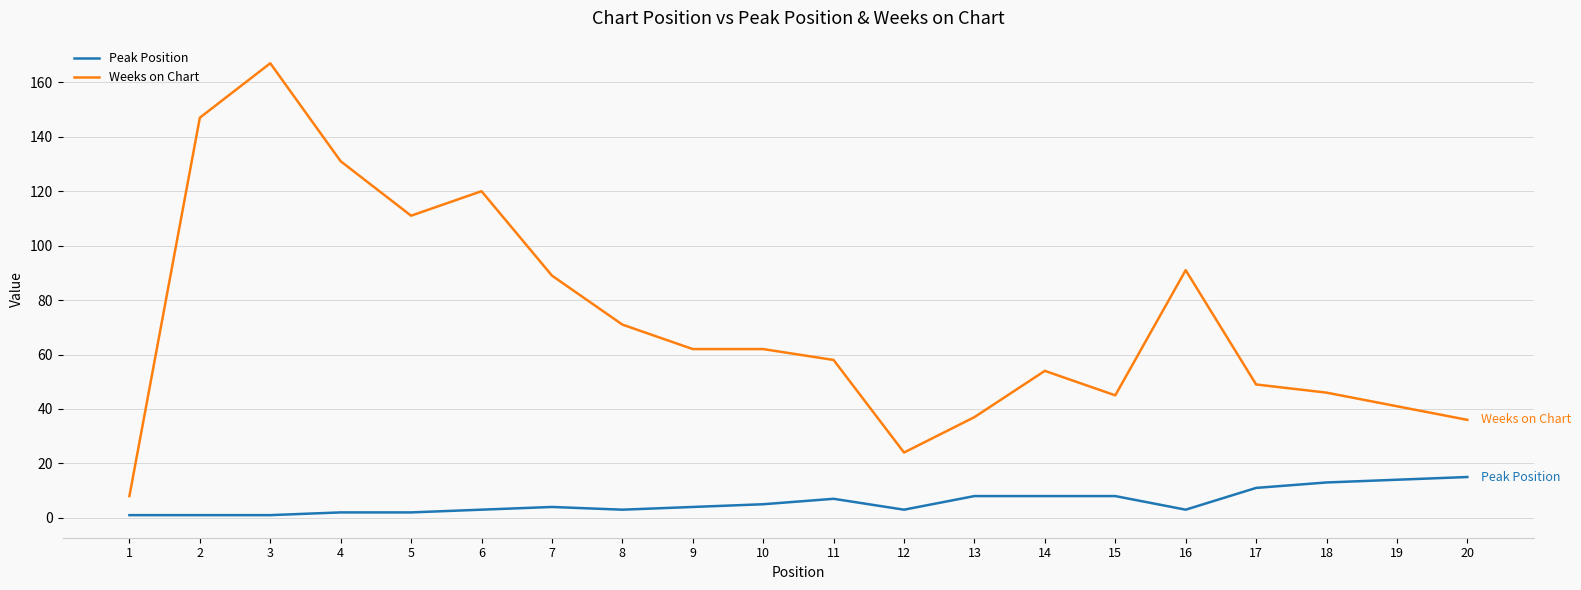

What is the sum of all Peak Position values?

116